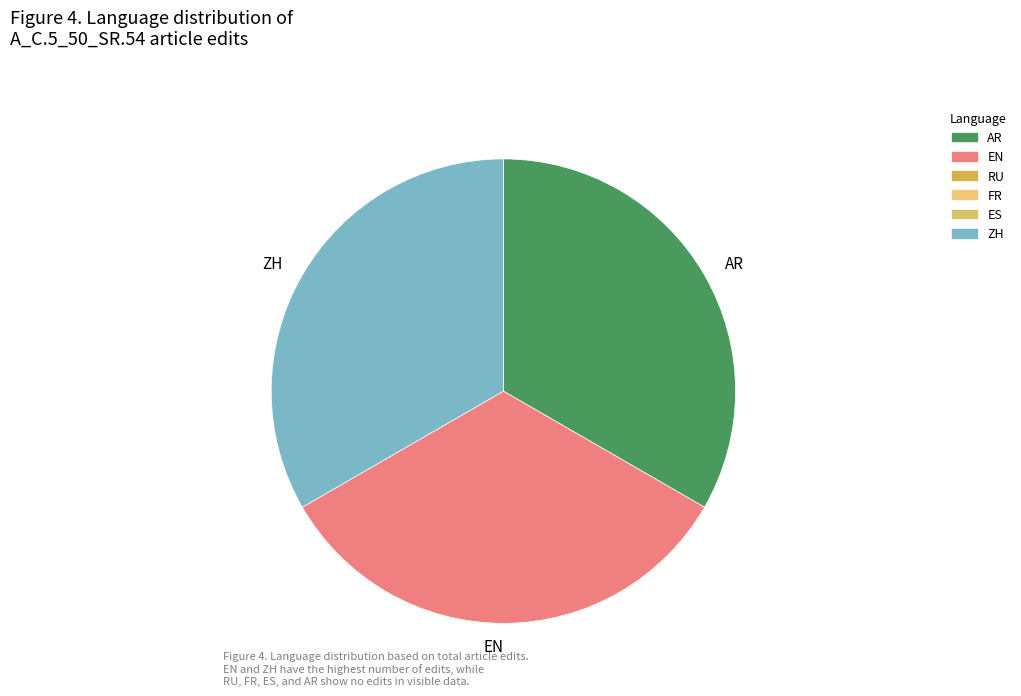

Is the sum of EN and ZH greater than half?

Yes